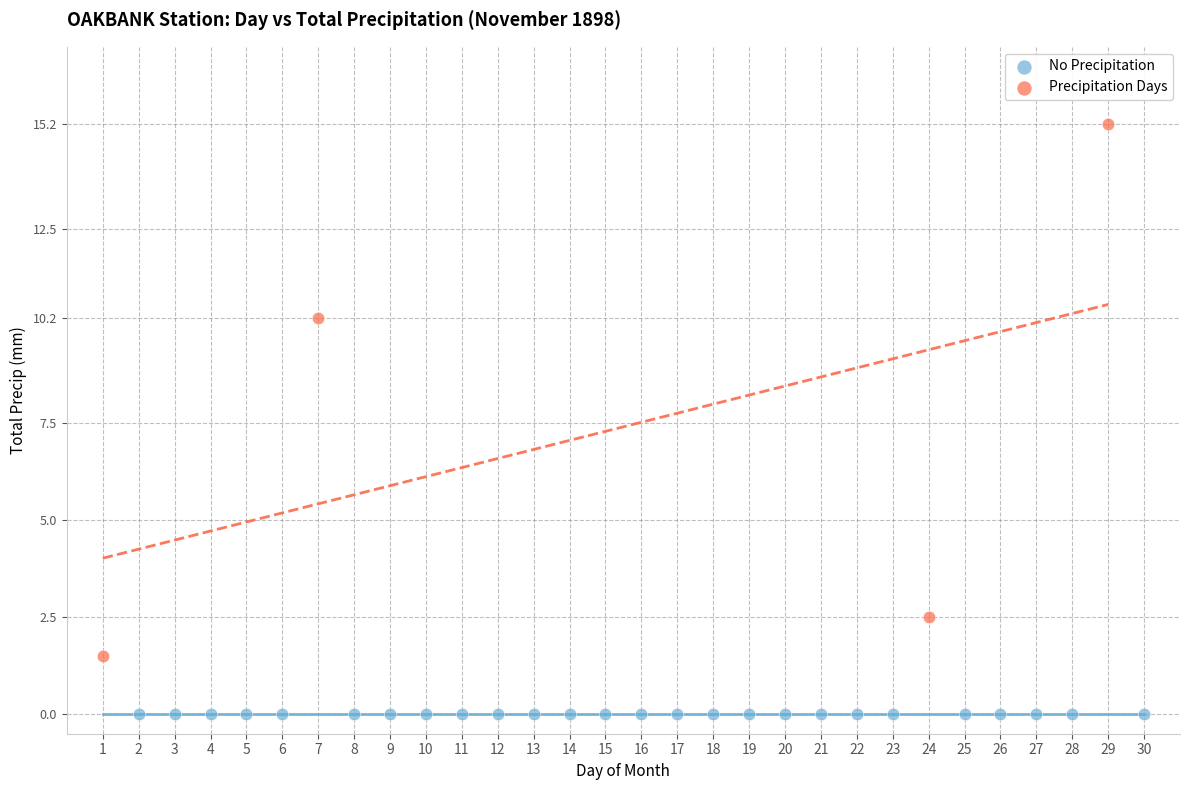

Which series reaches the minimum Y coordinate?

No Precipitation